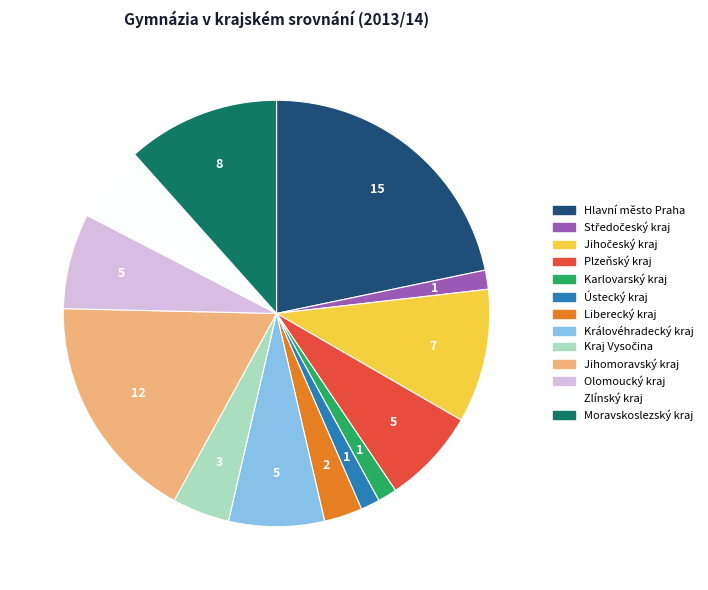

Which category has the biggest portion of the pie?

Hlavní město Praha